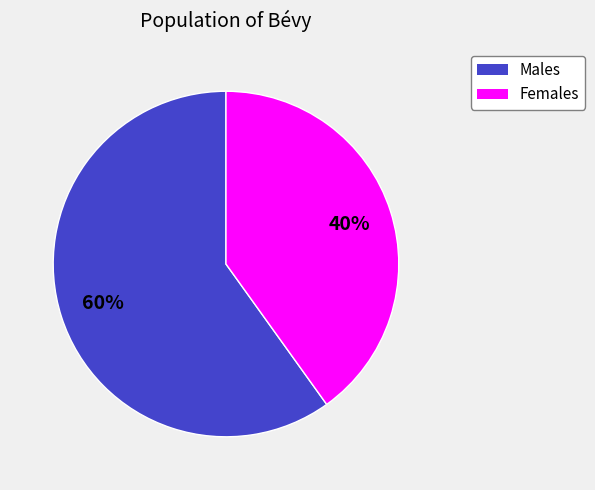

To the nearest percent, what is the average slice percentage?

50%